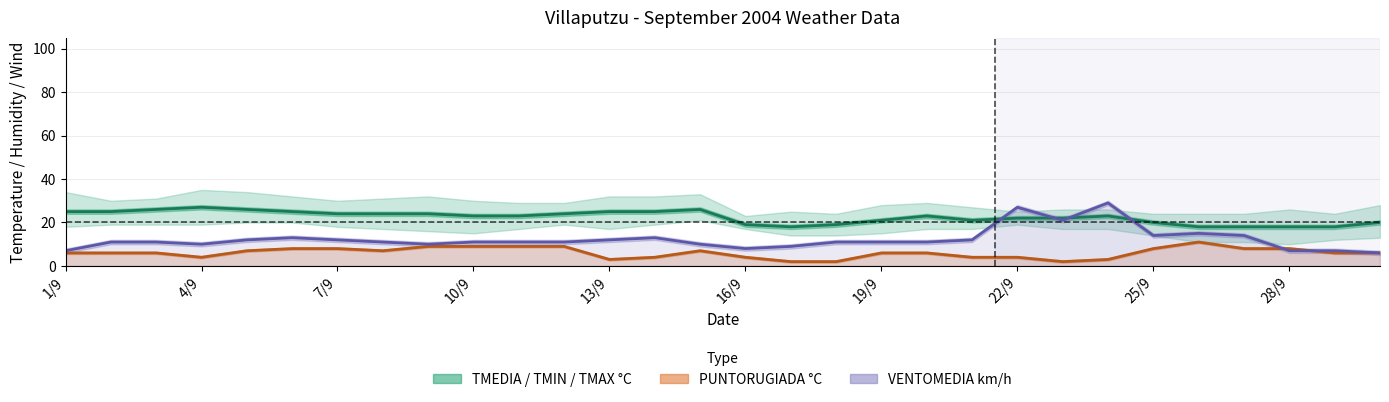

How many interior local valleys does the VENTOMEDIA km/h series have?

5